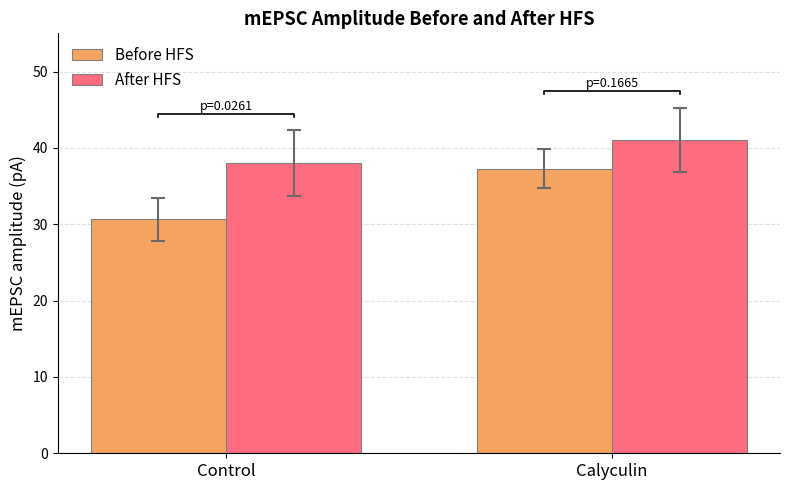

True or false: After HFS has a value of 38.0 at Control.

True